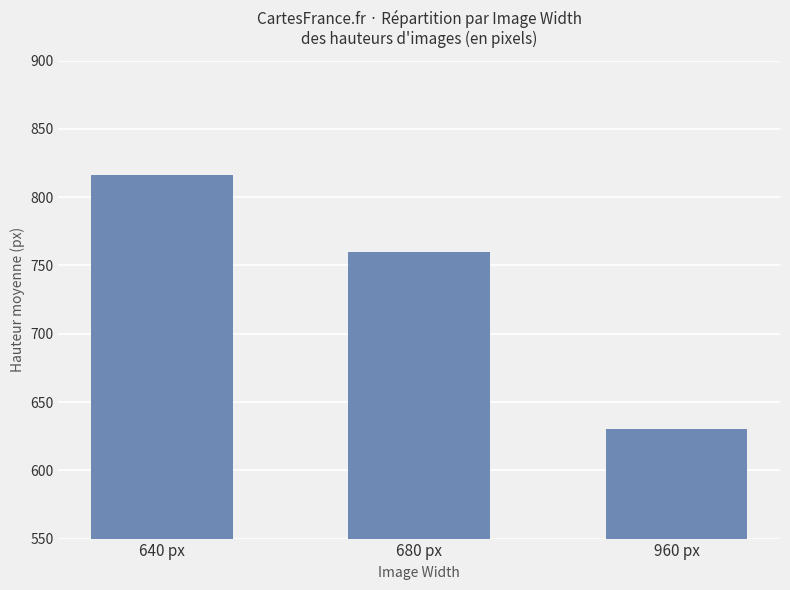

Reading left to right, transcribe all the data shown in this chart.

816	760	630